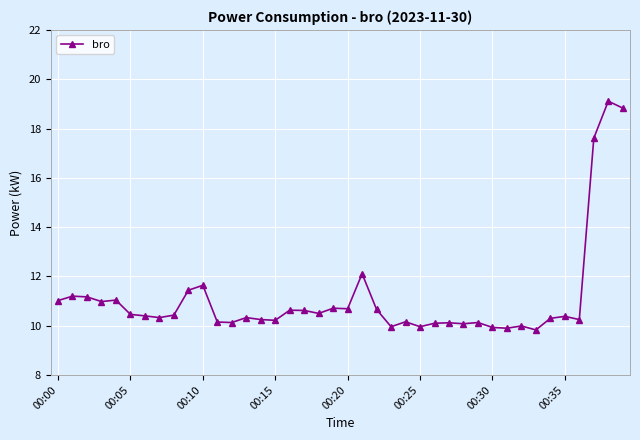

True or false: there are more than 1 points higher than both neighbors.

True